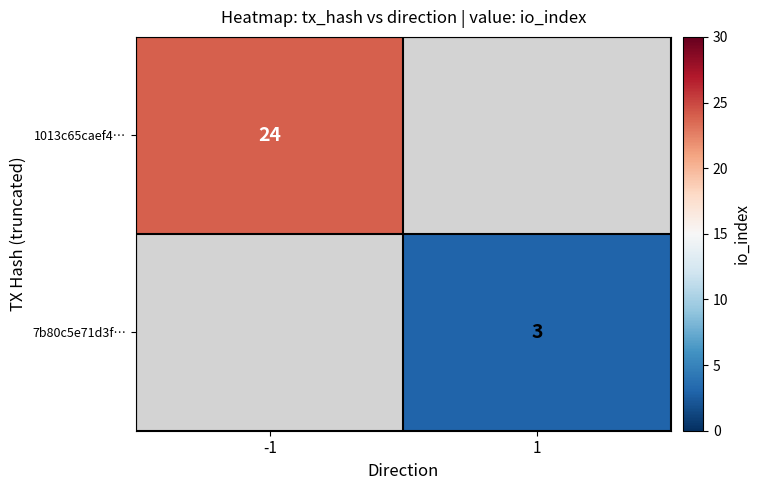

The 1013c65caef4… series shows 31 at -1. True or false?

False